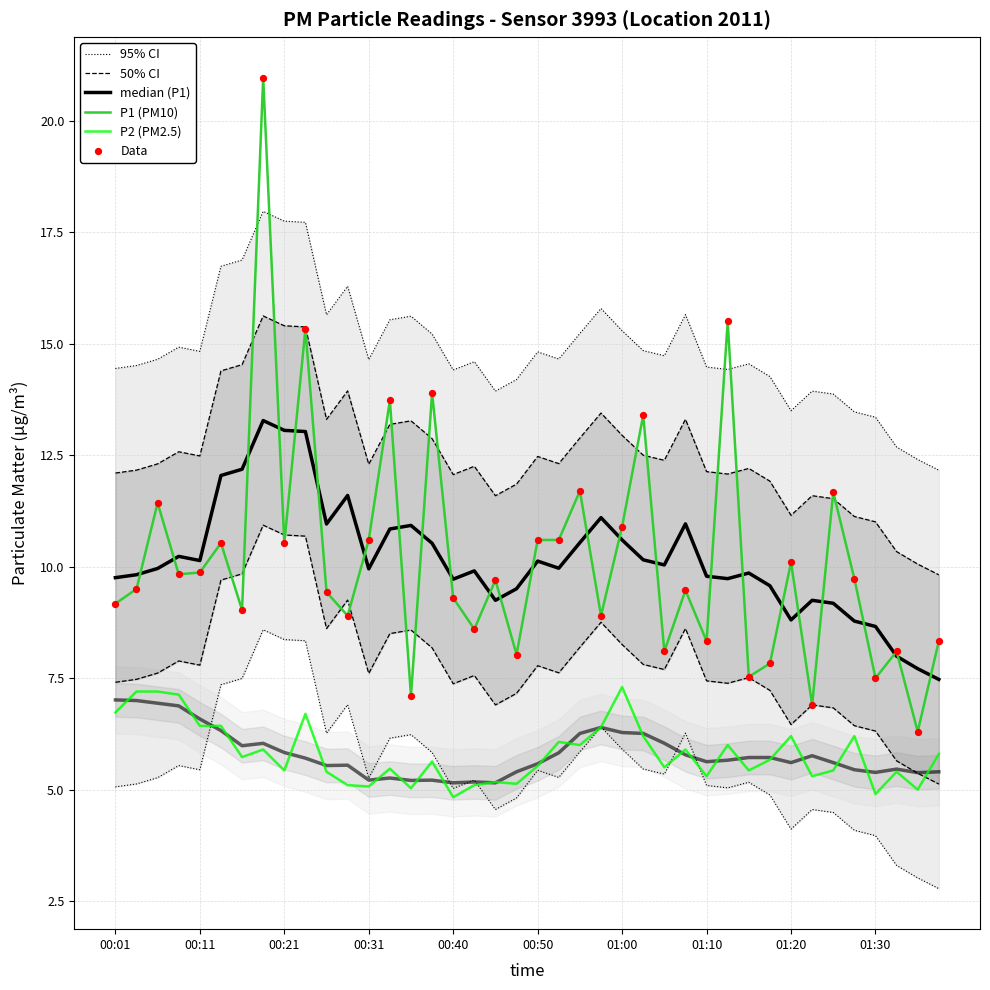

Which series reaches the maximum Y coordinate?

P1 (PM10)